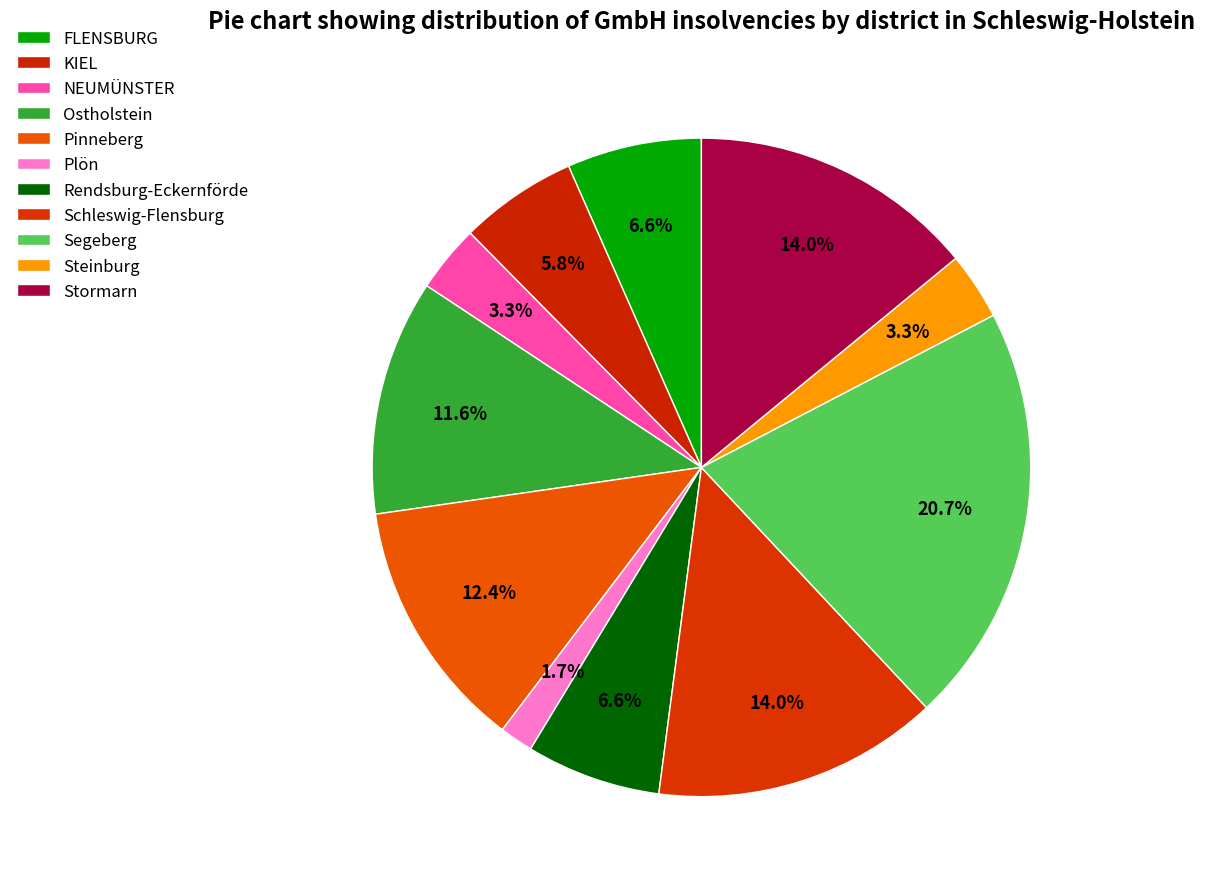

Count the number of slices in the pie.

11